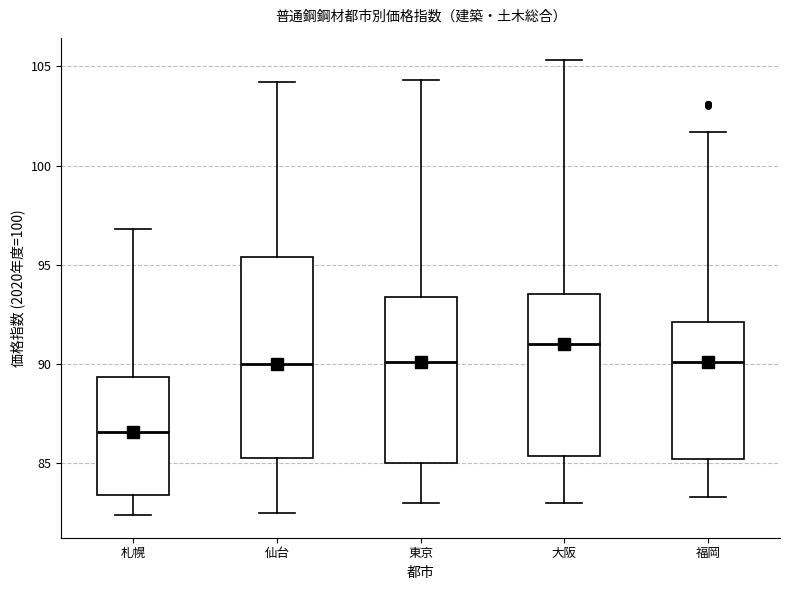

Where is the upper edge of the box for 大阪 on the y-axis? The values are not printed on the chart, so give them approximately, as read against the axis.

93.5